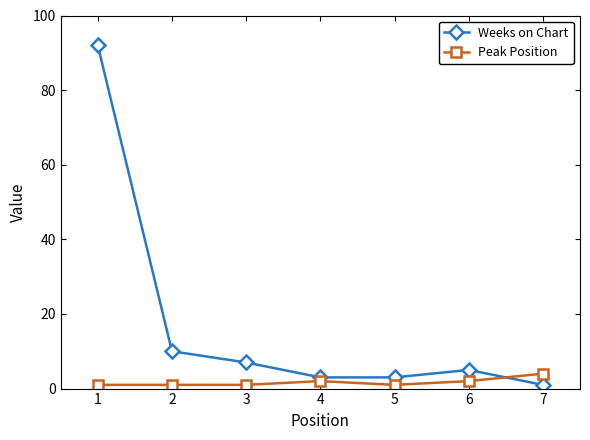

Which series has the largest total across all categories?

Weeks on Chart